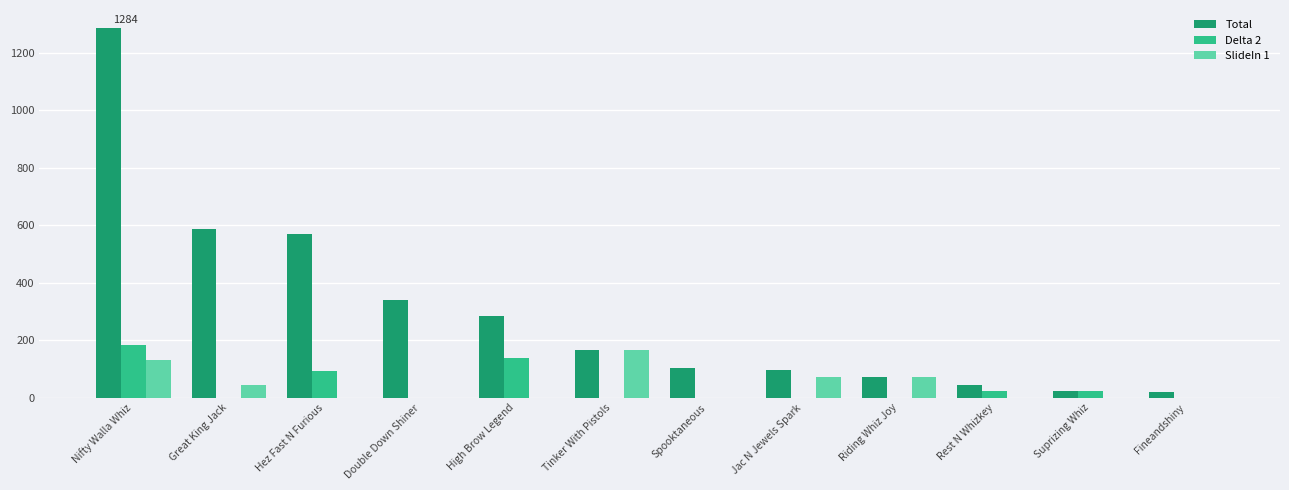

Is the value of Total at Nifty Walla Whiz greater than the value of Delta 2 at Riding Whiz Joy?

Yes